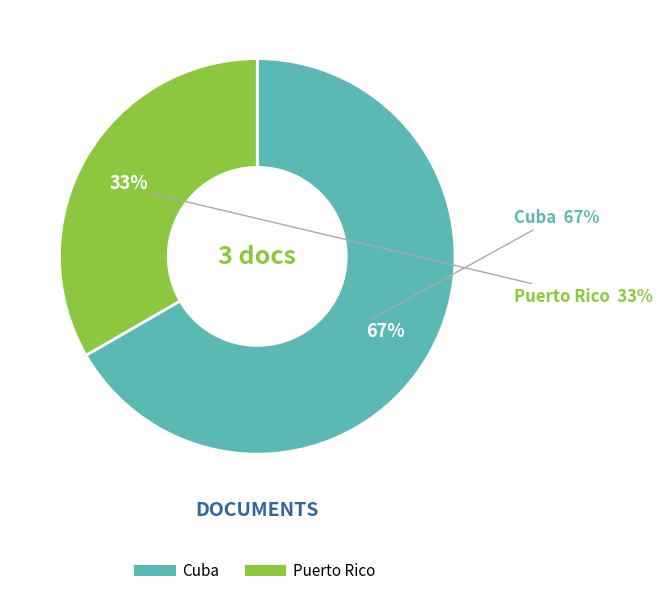

To the nearest percent, what percentage of the pie is Puerto Rico?

33%